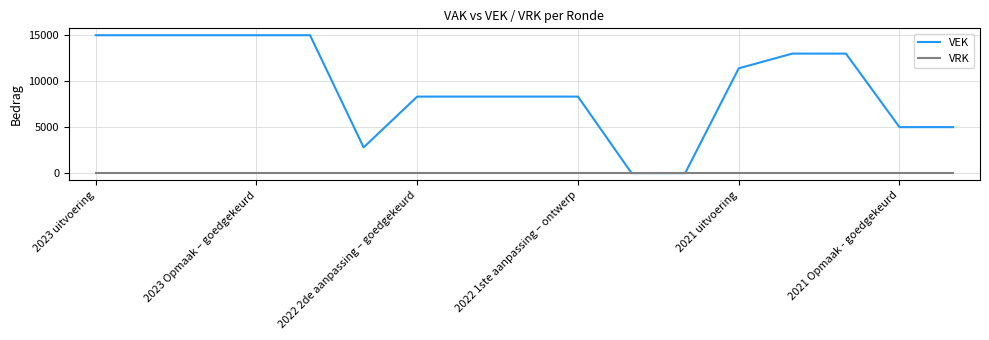

List the series in order of their peak value, highest first.

VEK, VRK